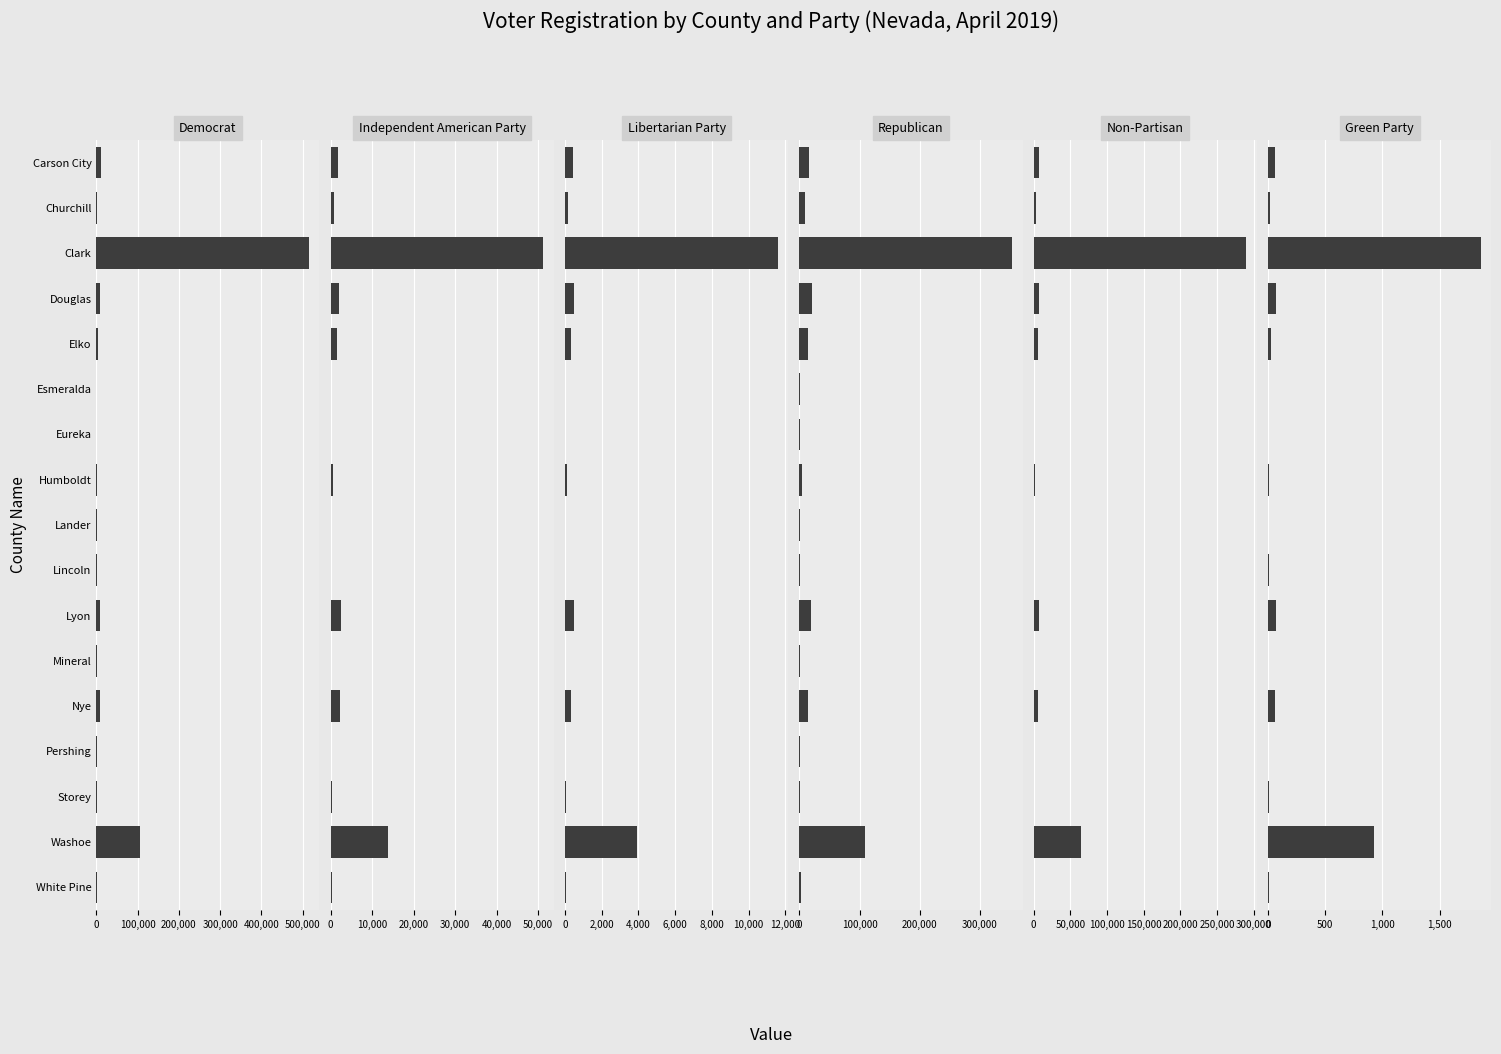

What is the difference between the highest and lowest values at Churchill?

8883